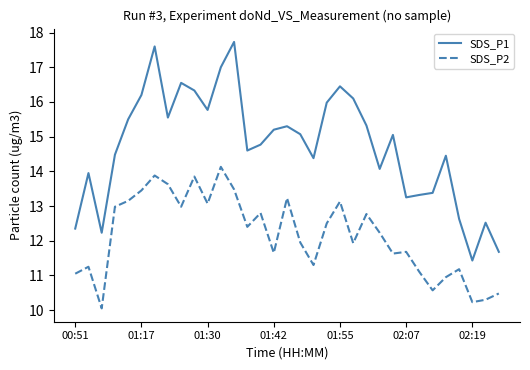

True or false: SDS_P1 and SDS_P2 cross at least once.

False